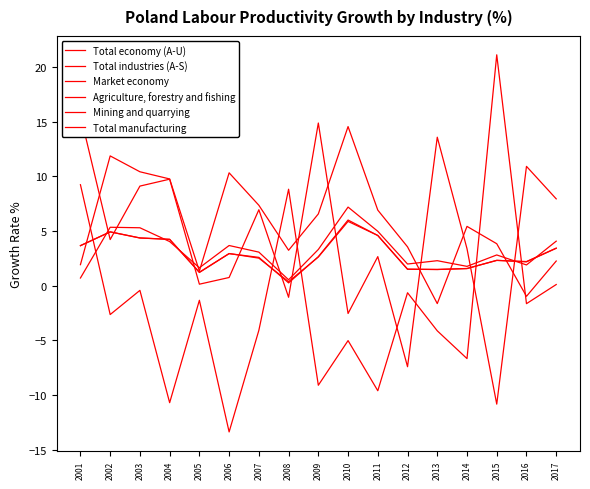

What is the smallest value displayed?

-13.4